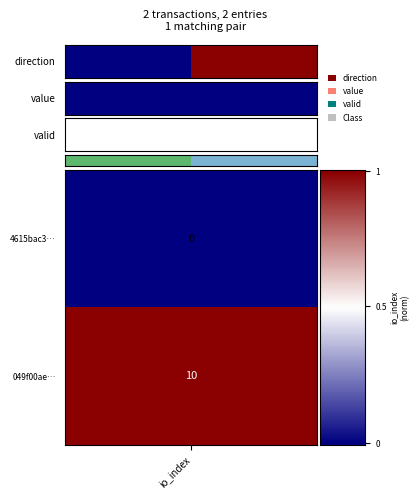

What value does the data have at 1?

1